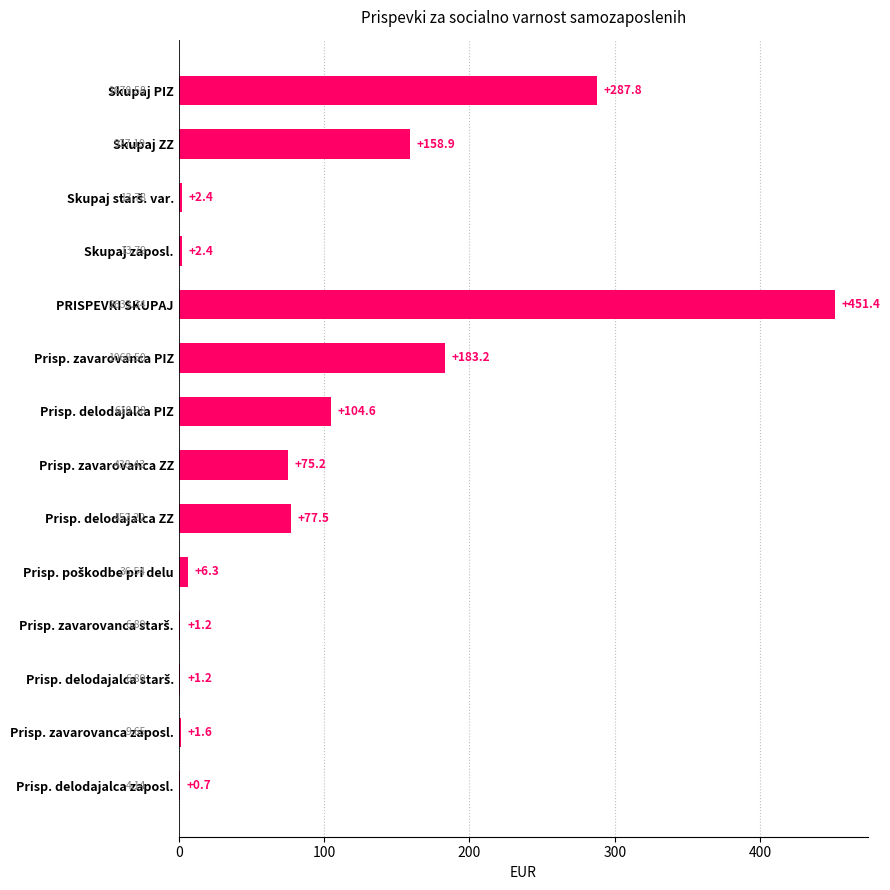

Where is the data nearest to the value 226?

Prisp. zavarovanca PIZ